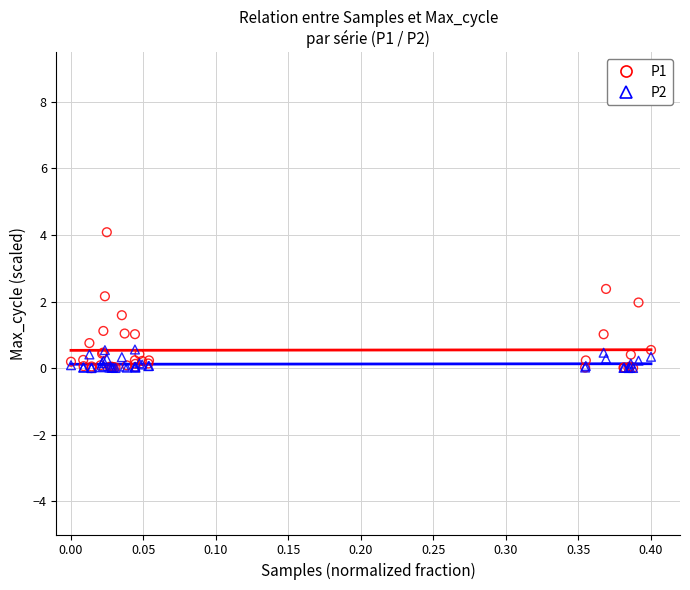

Which series contains the highest Y value?

P1